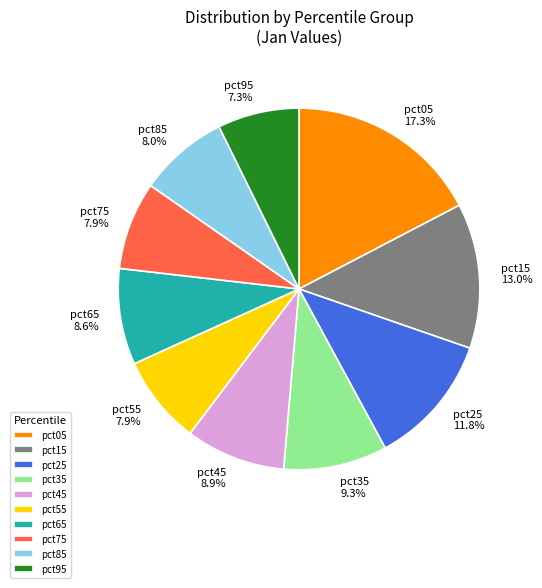

Combined, do pct05 17.3% and pct25 11.8% account for over 50%?

No